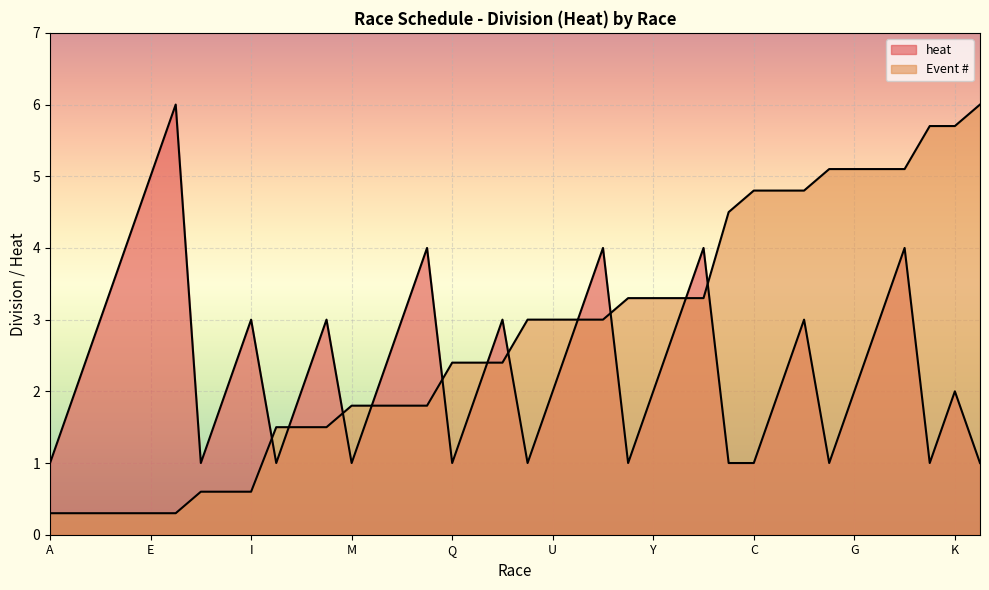

Between which two adjacent categories do heat and Event # first intersect?

I and J